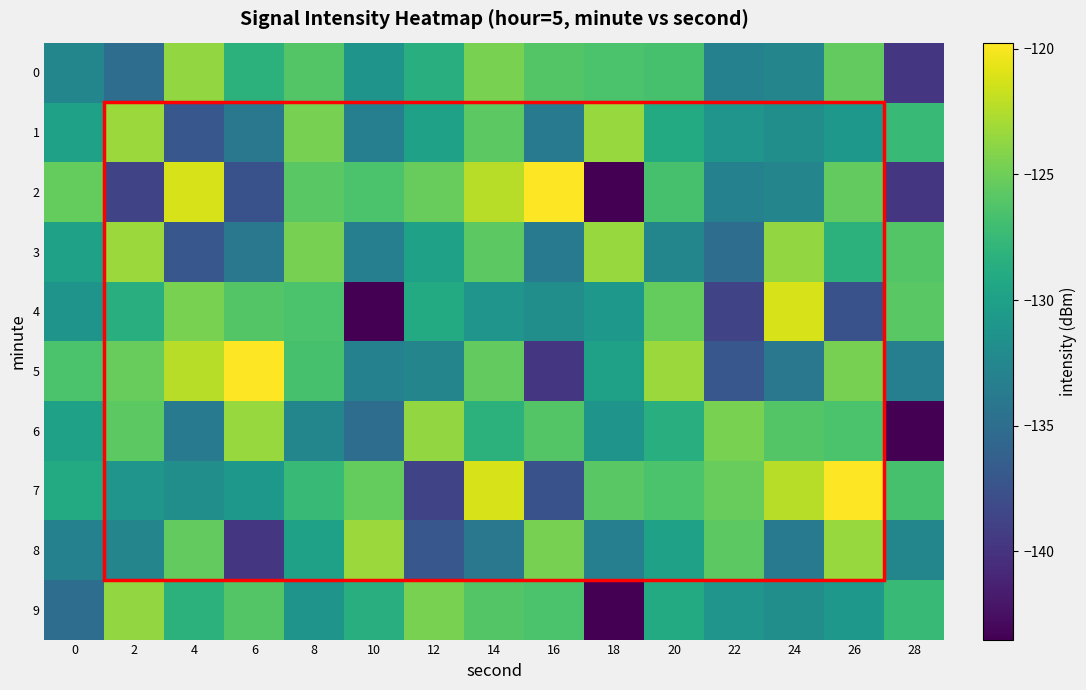

Which series has the widest spread of values?

2